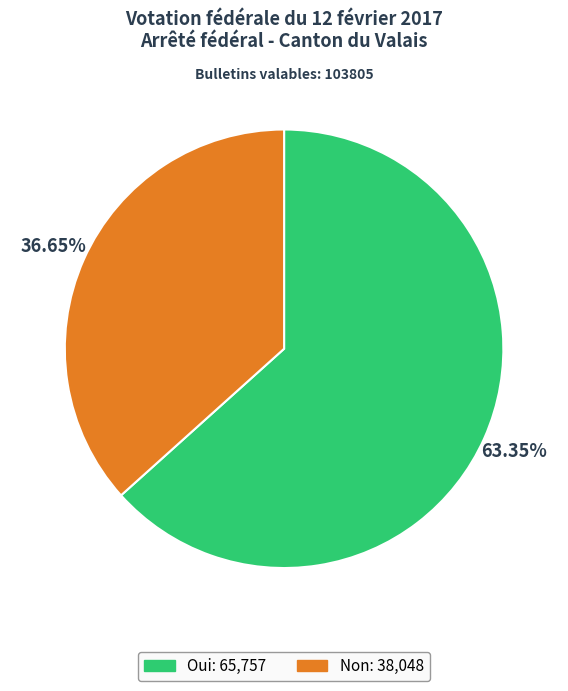

To the nearest percent, what is the average slice percentage?

50%